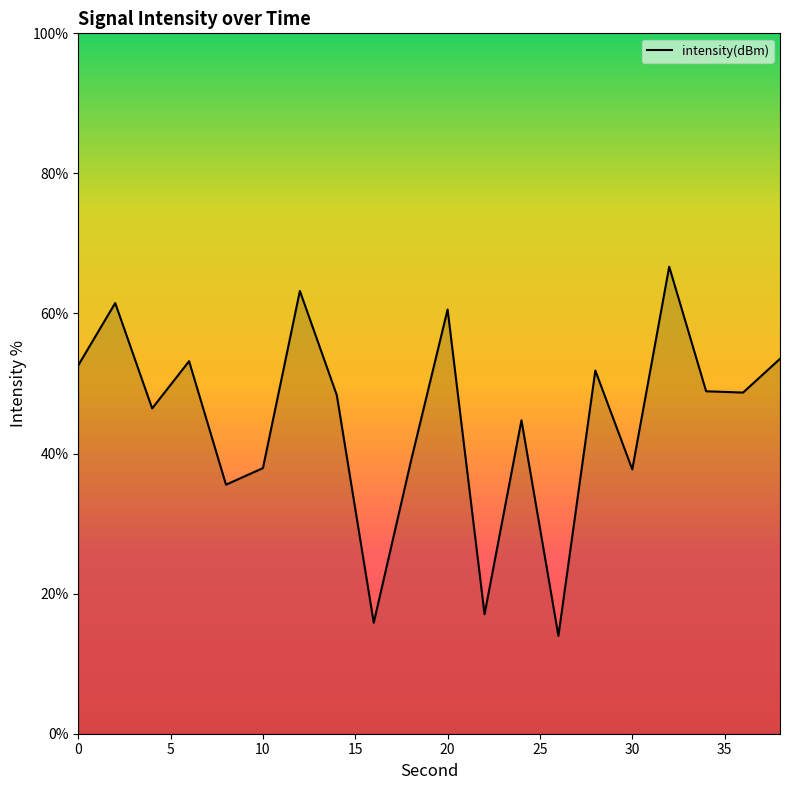

True or false: the data has more than 2 interior local peaks.

True